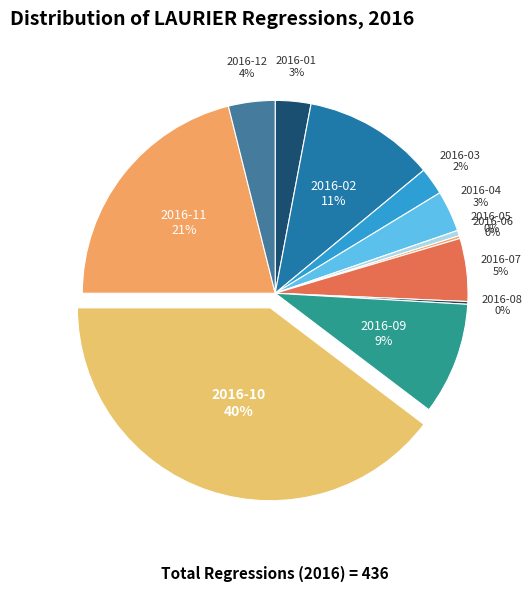

To the nearest percent, what is the average slice percentage?

8%